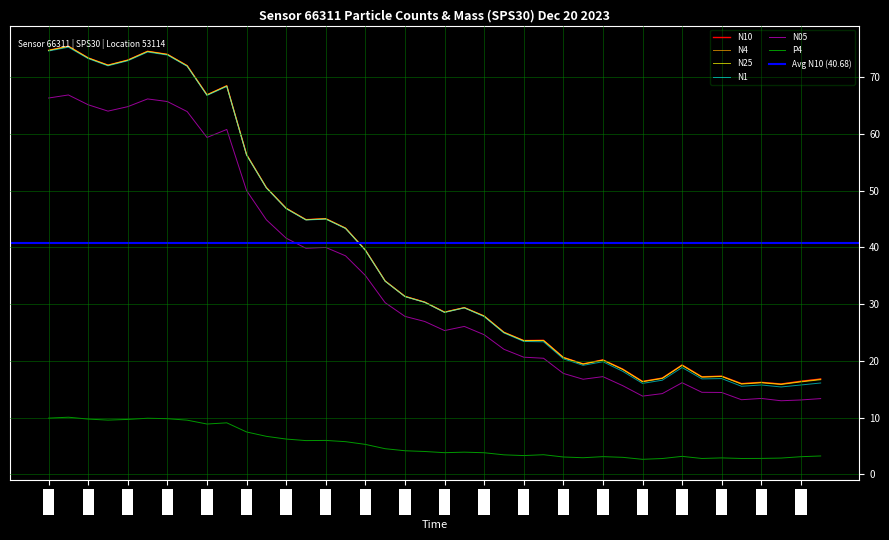

Which series has the widest spread of values?

N1